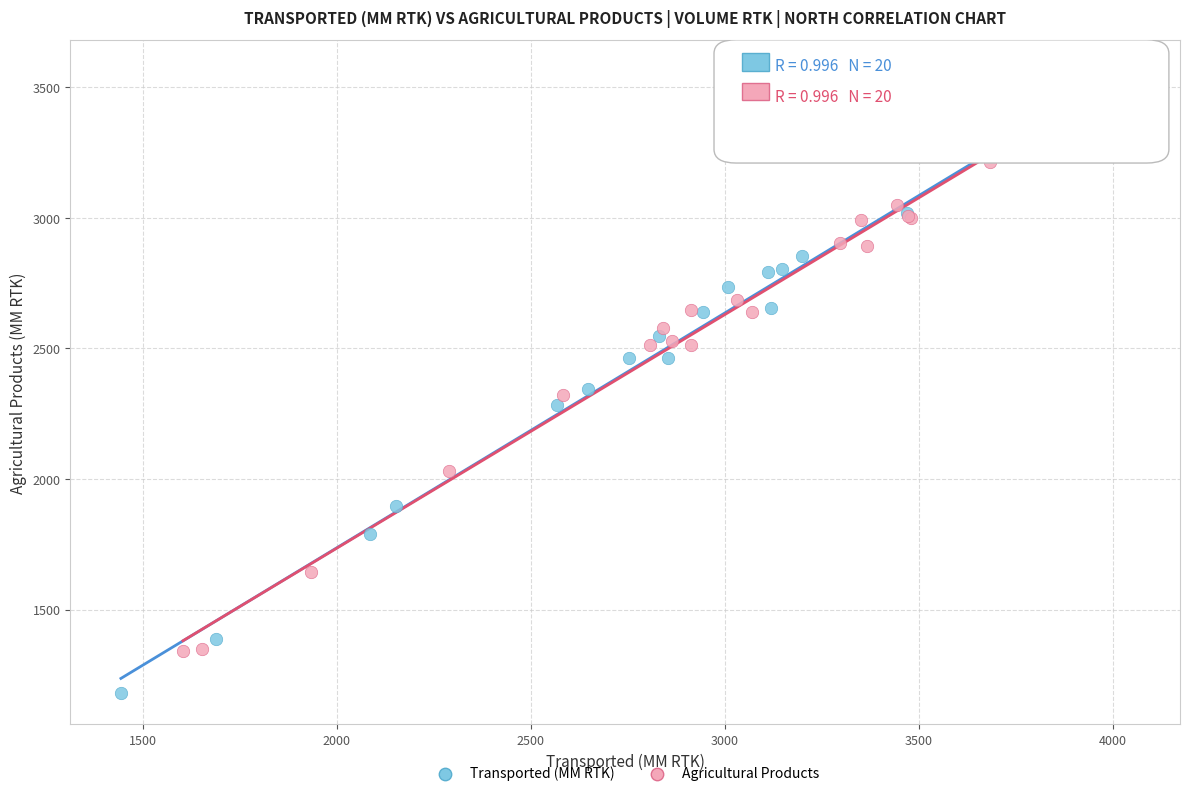

Which series has the largest Y range (max minus min)?

Transported (MM RTK)